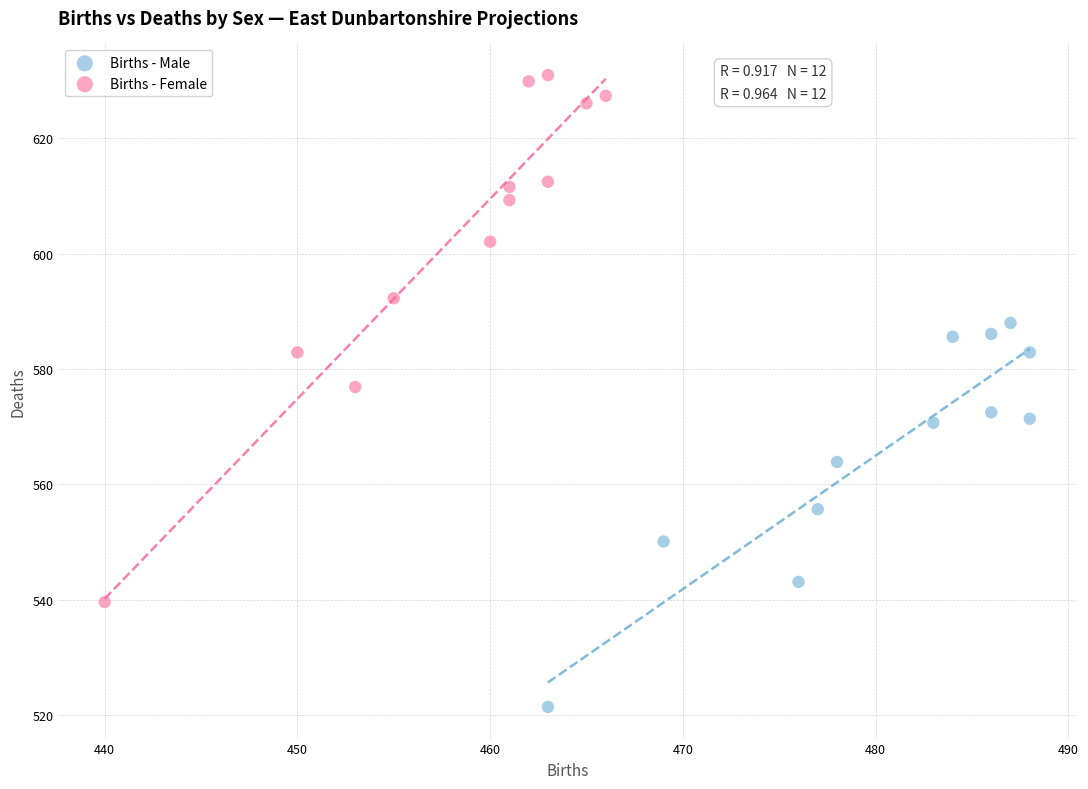

Which series has the largest Y range (max minus min)?

Births - Female